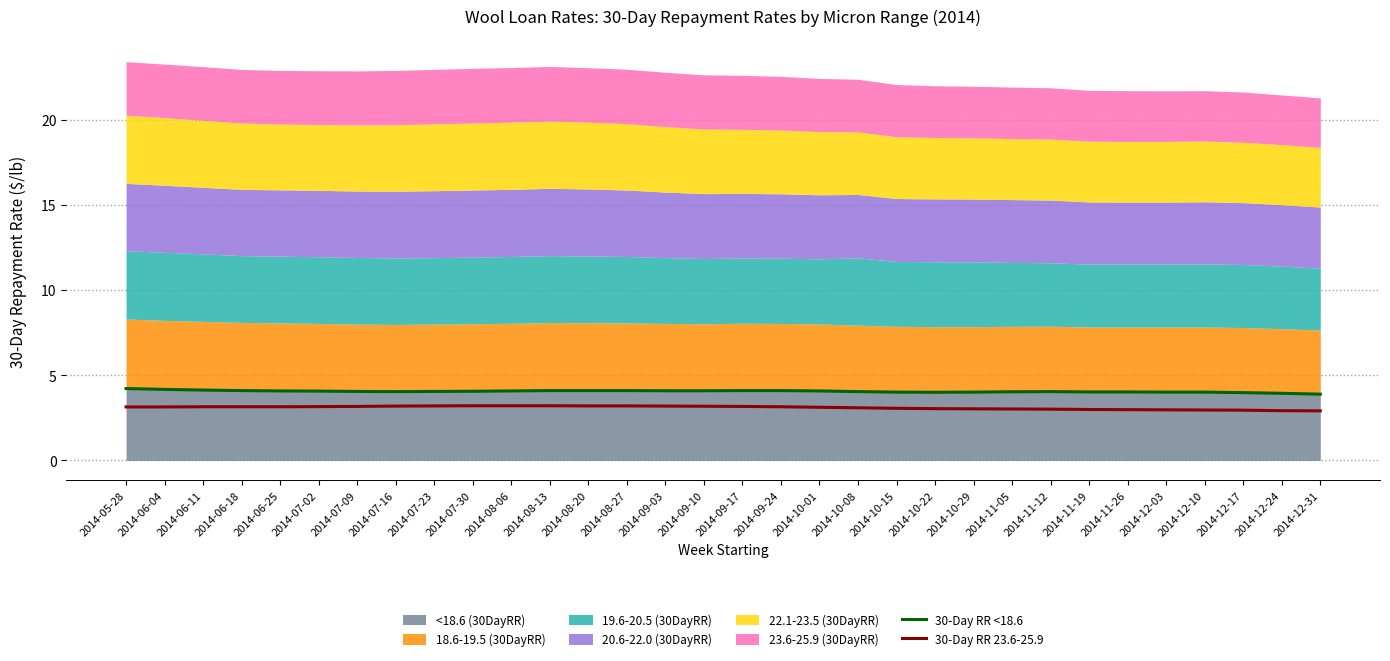

What is the difference between the maximum and minimum values in the 30-Day RR 23.6-25.9 series?

0.3